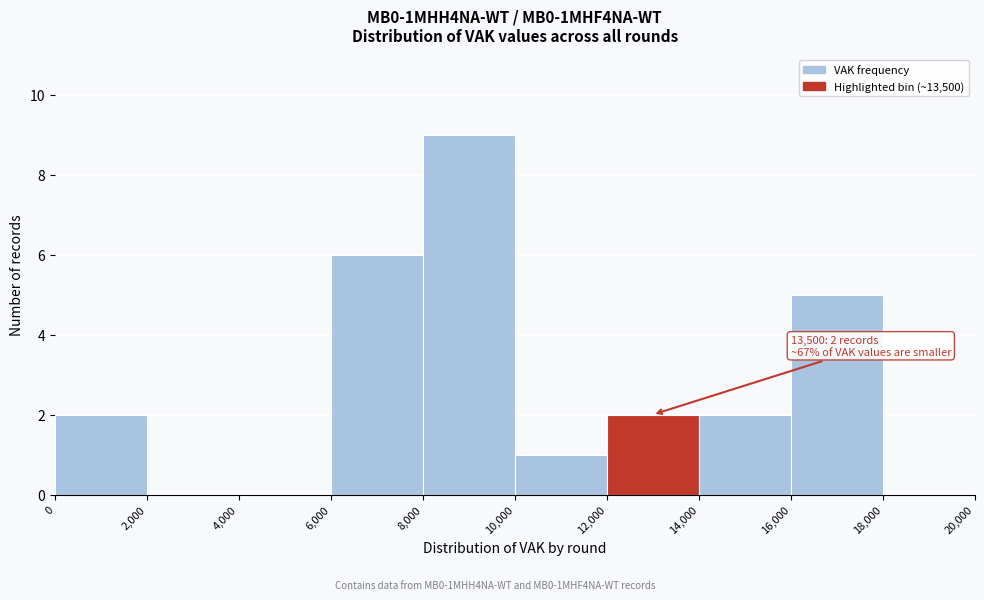

Over which range of the x-axis is the bar tallest?

8,000 to 10,000